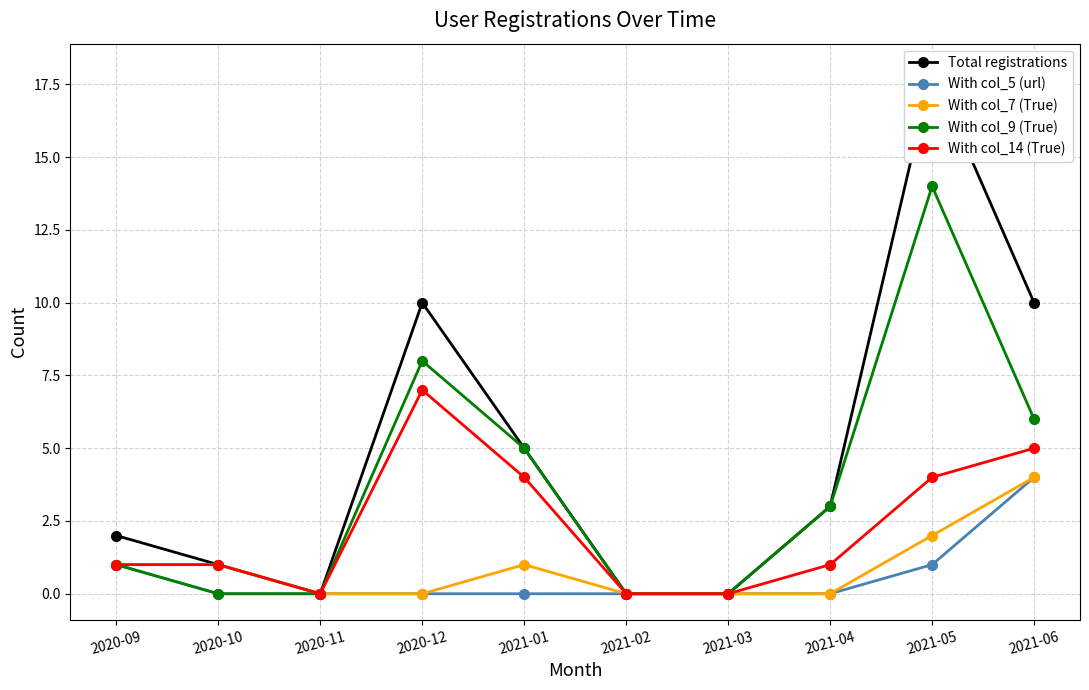

Between 2021-03 and 2021-06, which series saw the biggest shift?

Total registrations